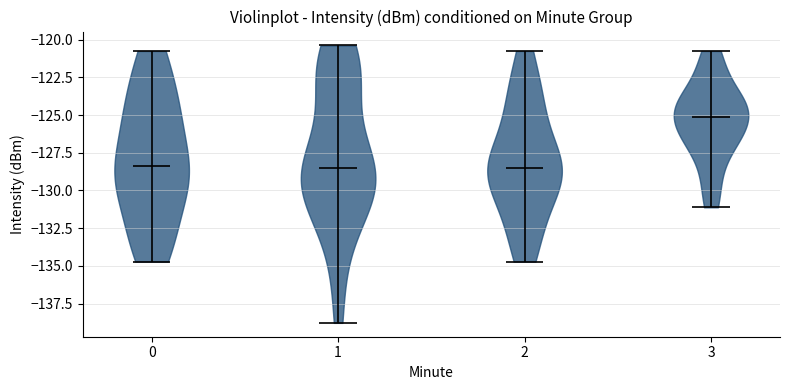

What is the lowest point the violin at x = 3 reaches on the y-axis? The values are not printed on the chart, so give them approximately, as read against the axis.

-131.0